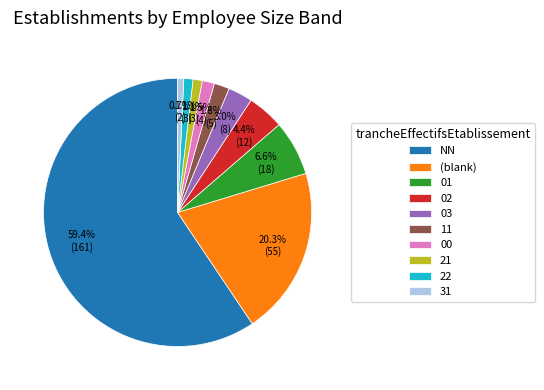

True or false: 22 accounts for 1% of the total.

True